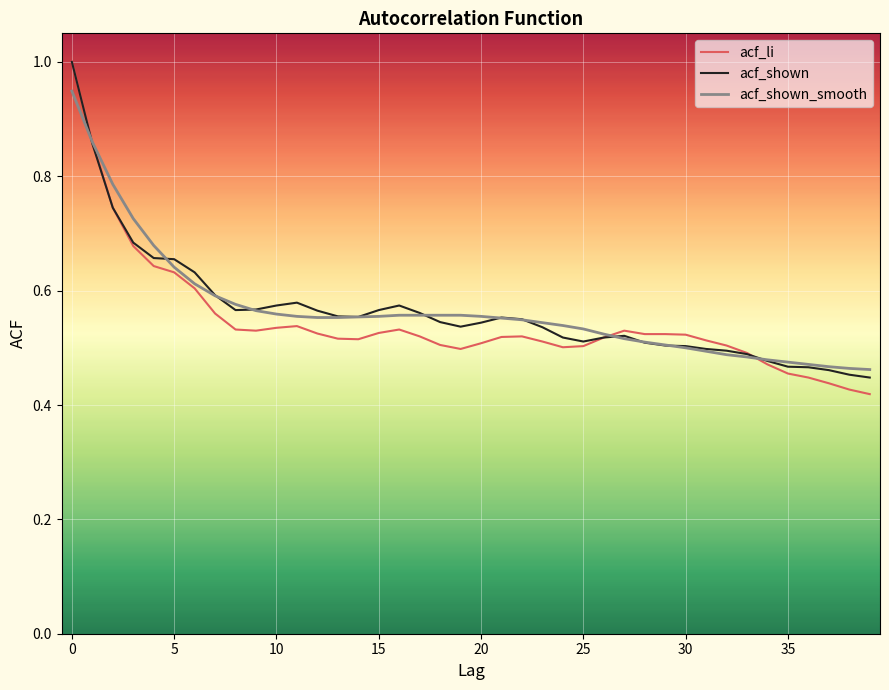

What is the maximum value for acf_shown?

1.0